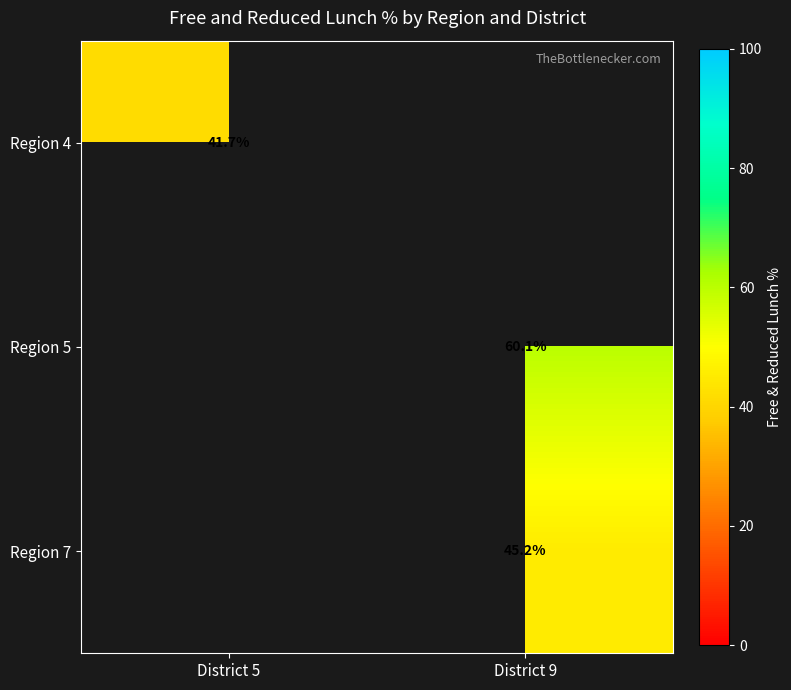

At which label does Region 4 reach its peak?

District 5